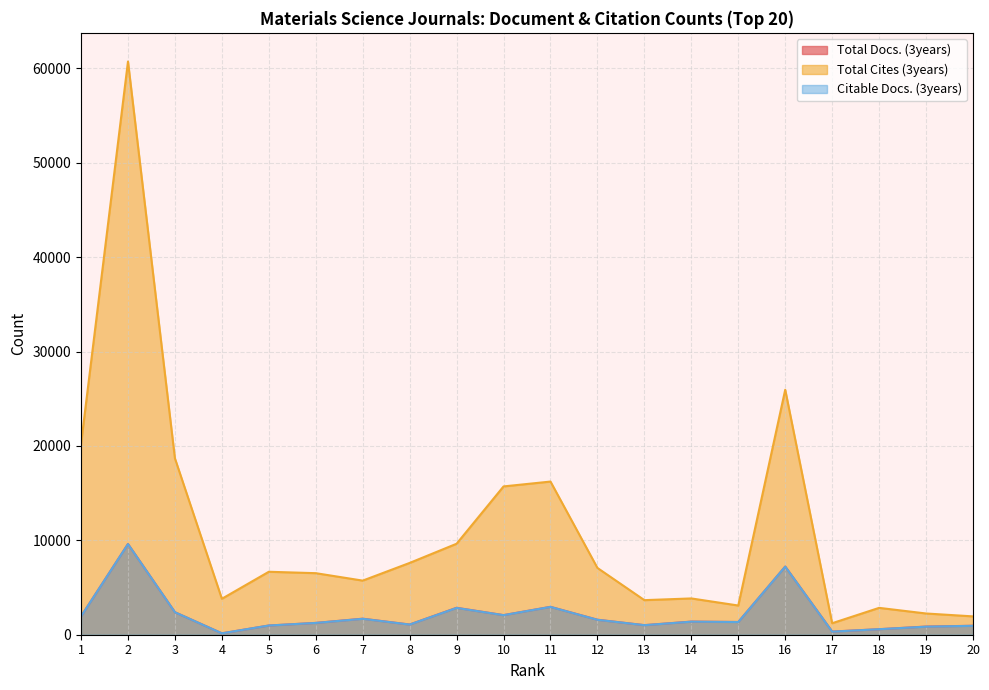

Rank the categories by Total Cites (3years) value from lowest to highest.

17, 20, 19, 18, 15, 13, 4, 14, 7, 6, 5, 12, 8, 9, 10, 11, 3, 1, 16, 2